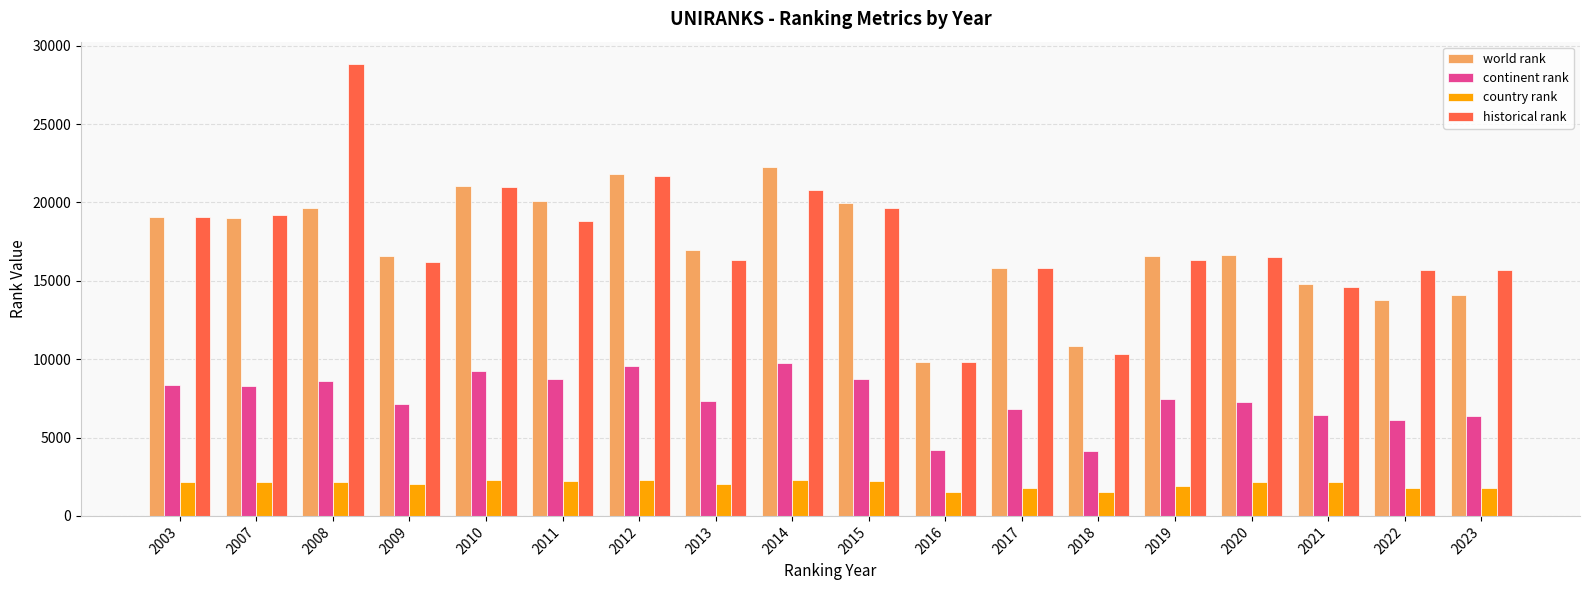

Where is continent rank nearest to the value 6919?

2017